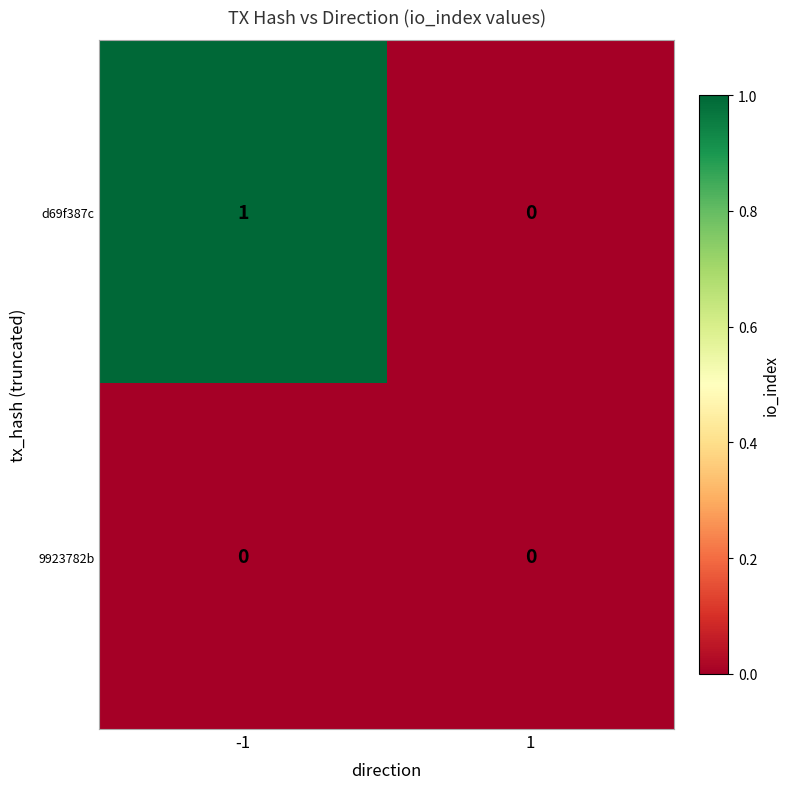

Which series has the widest spread of values?

d69f387c